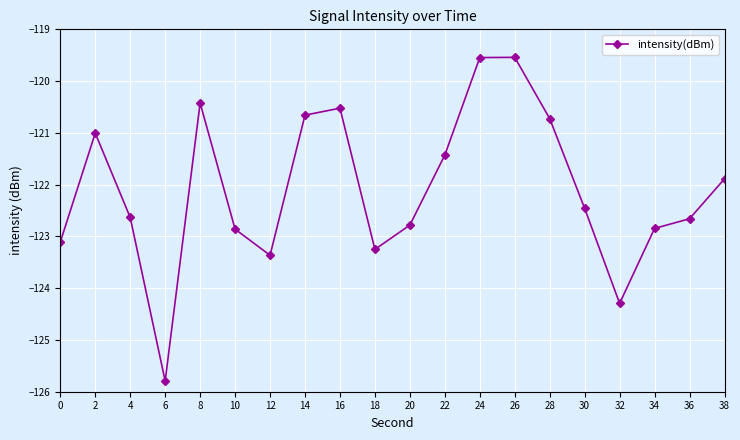

Where is the data nearest to the value -122?

38